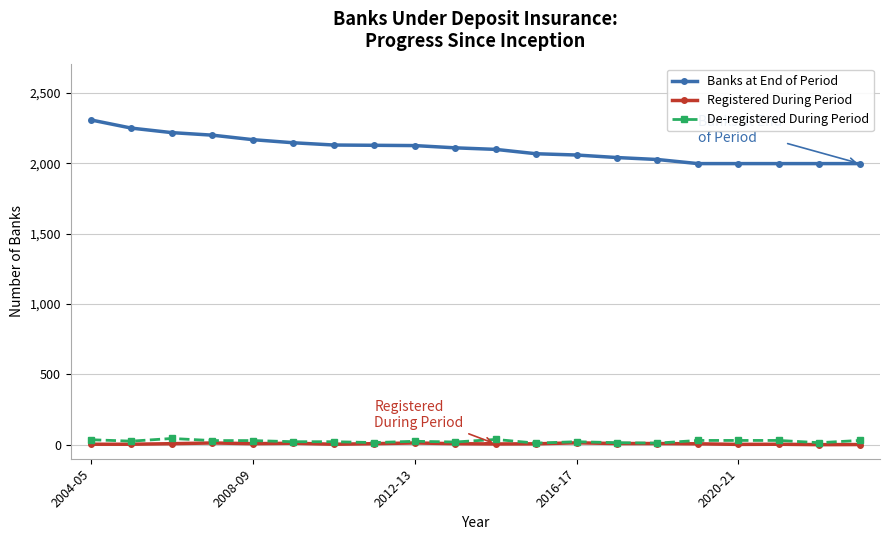

What is the value of the Banks at End of Period point at the 5th from the left?

2167